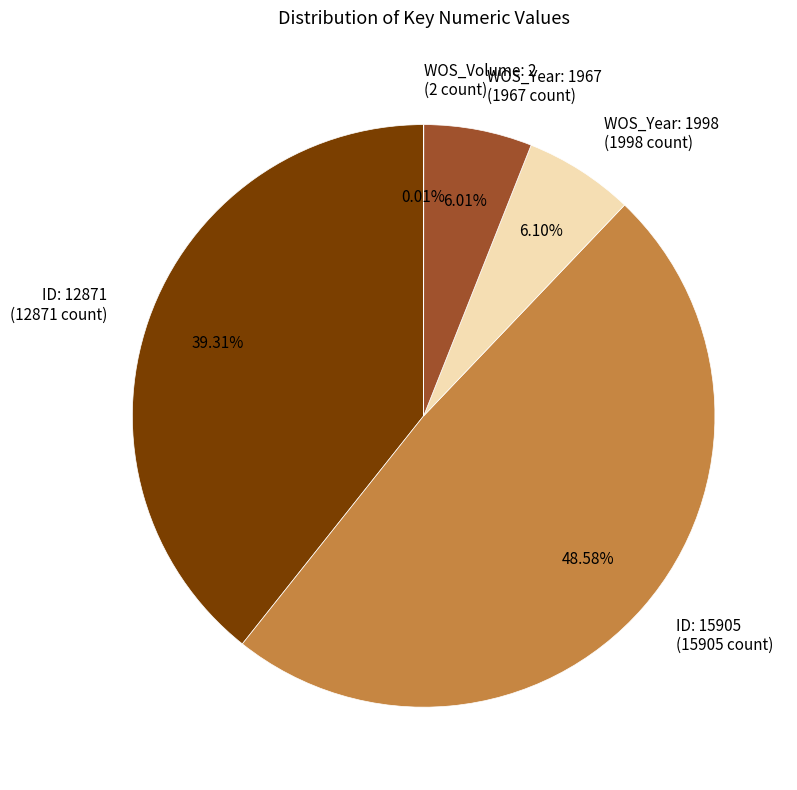

To the nearest percent, what portion does WOS_Year: 1998 represent?

6%